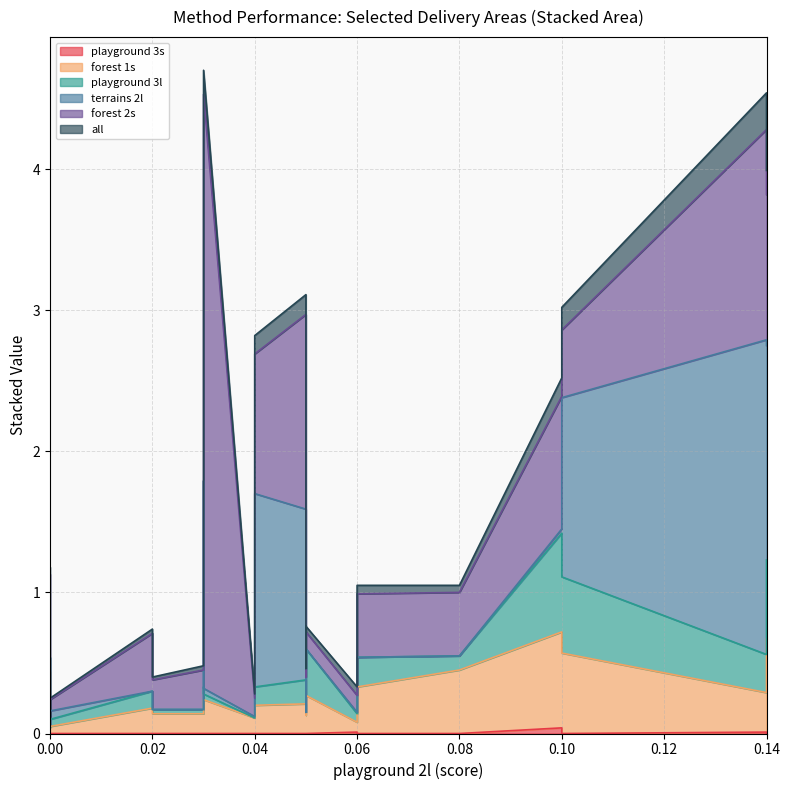

True or false: forest 1s and all intersect in this chart.

False